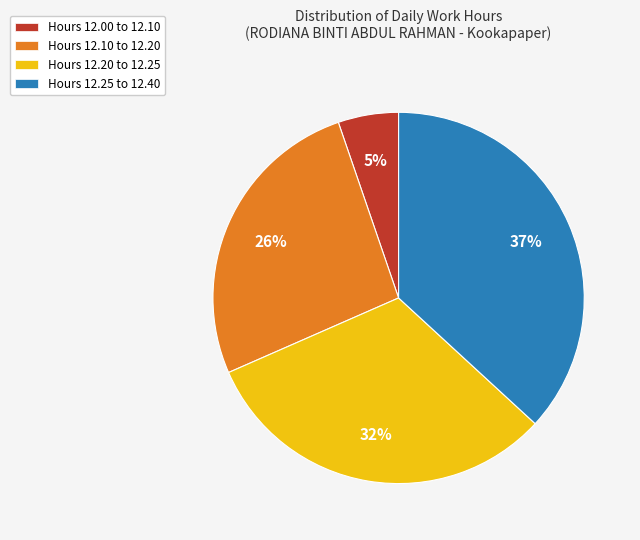

To the nearest percent, what percentage of the pie is Hours 12.25 to 12.40?

37%